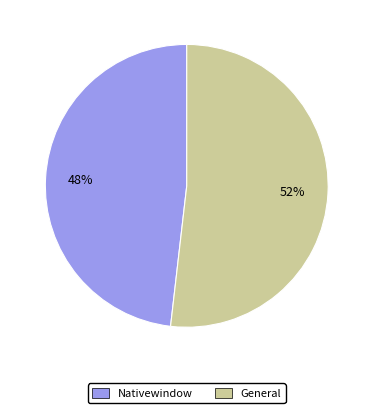

Rank the categories by value from highest to lowest.

General, Nativewindow